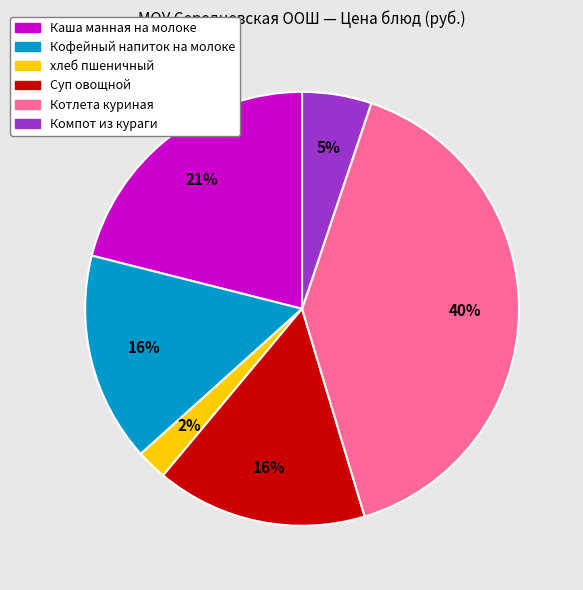

True or false: Суп овощной accounts for 16% of the total.

True